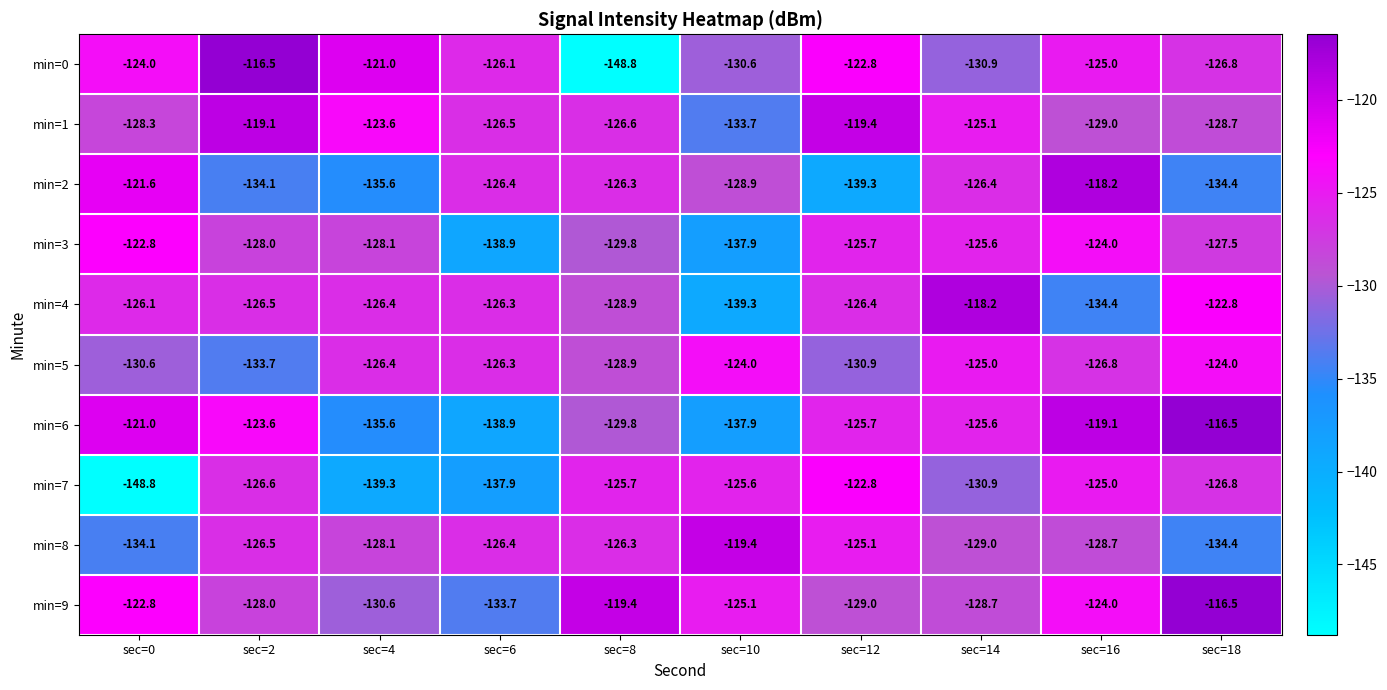

What is the difference between the highest and lowest values at sec=10?

19.9